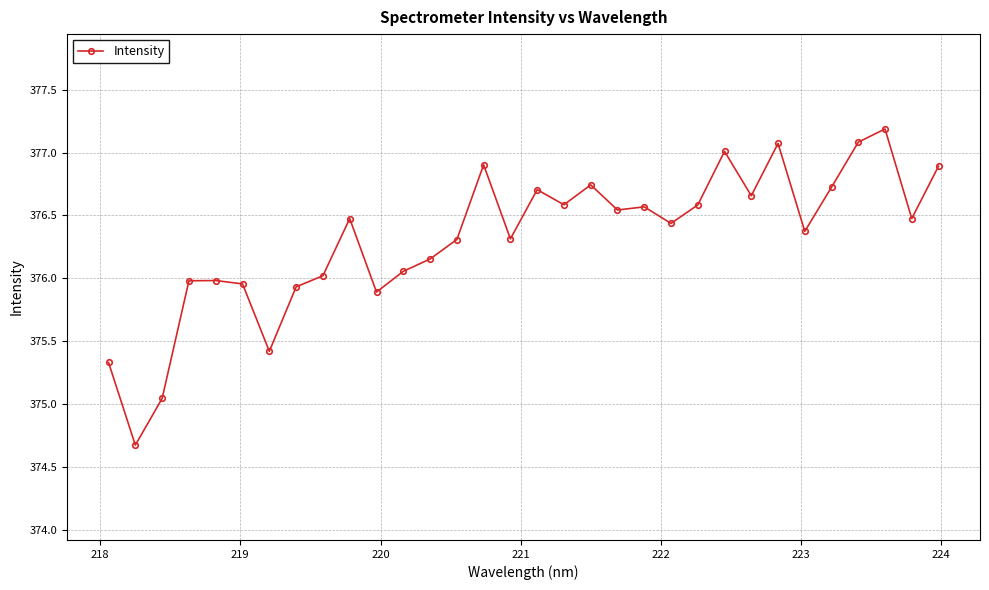

How many lines are shown in the chart?

1